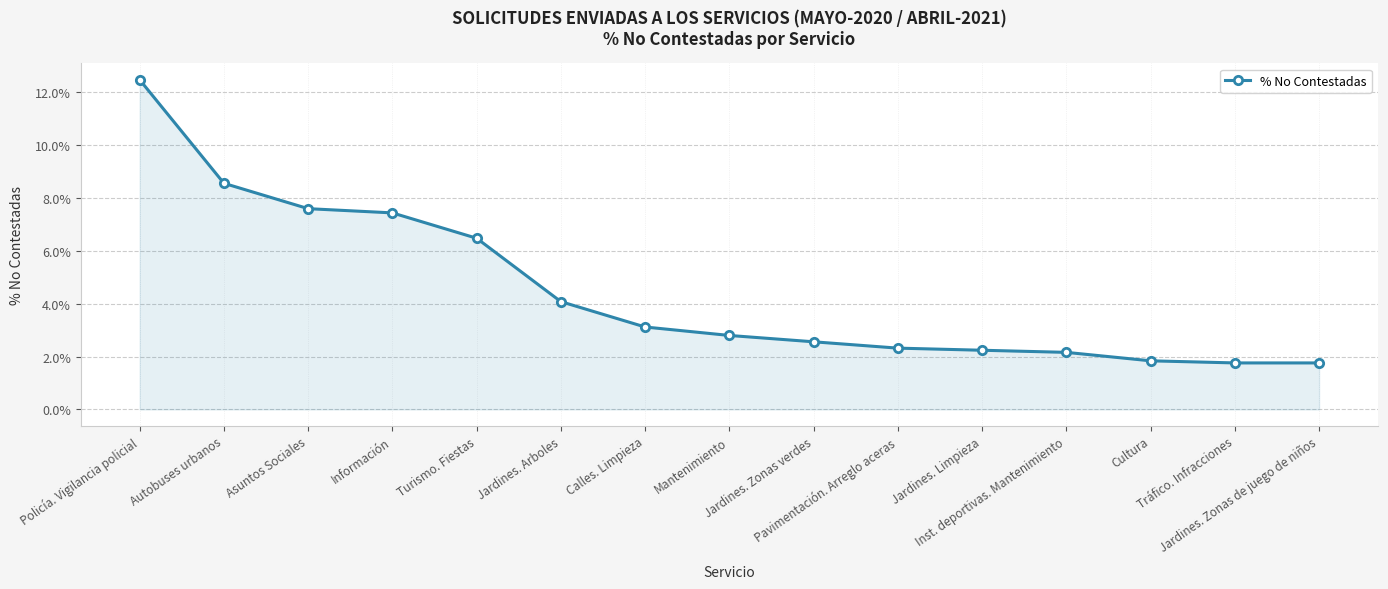

Count the values in the range 0 to 1.

15